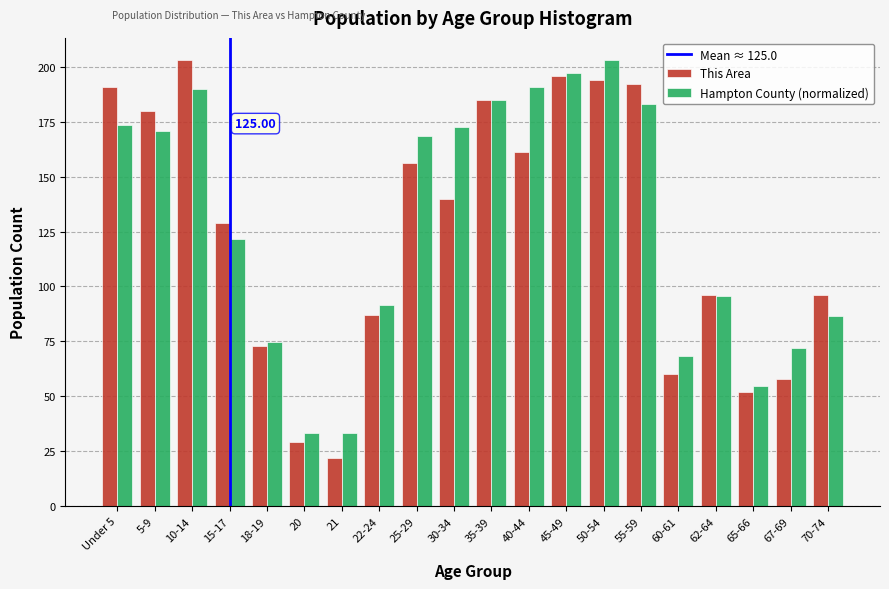

At 55-59, list the series in order from largest to smallest.

This Area, Hampton County (normalized)